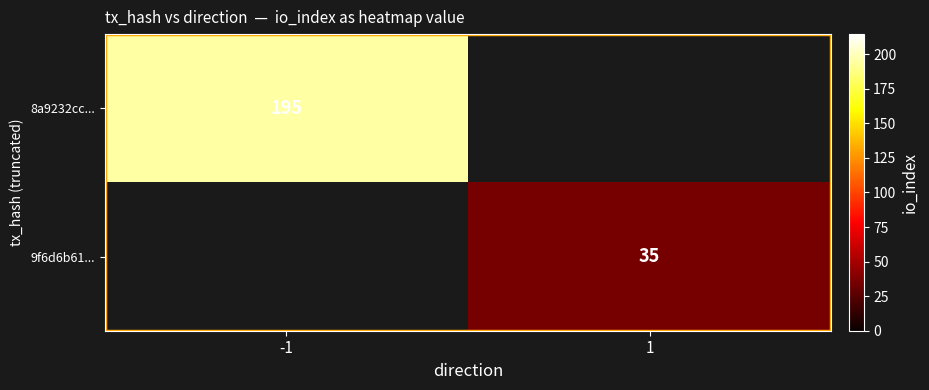

The value of 8a9232cc... at -1 is 195. True or false?

True